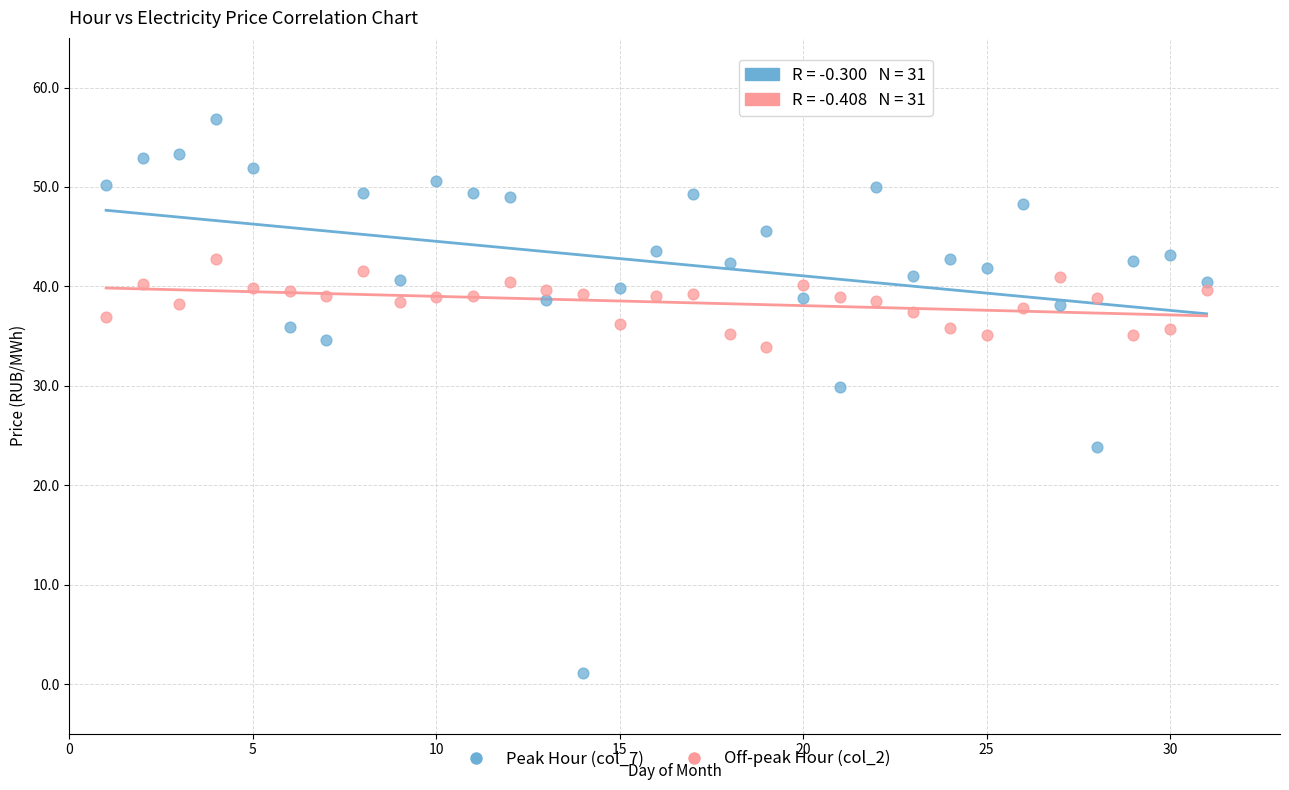

In the Peak Hour (col_7) series, what Y value is closest to 28?

29.9